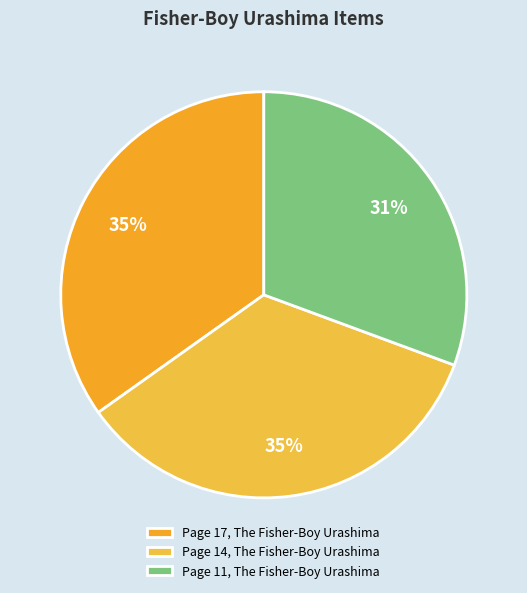

Does Page 11, The Fisher-Boy Urashima represent more than half of the total?

No